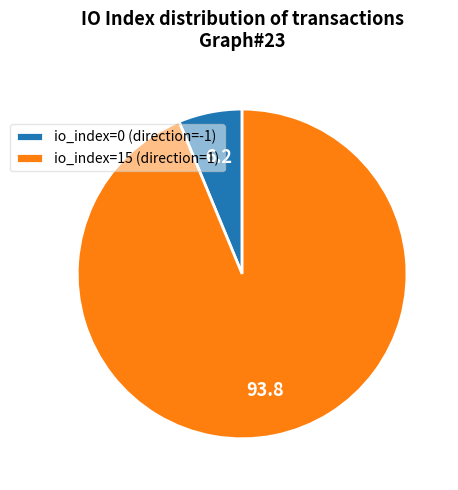

Rank the categories by value from highest to lowest.

io_index=15 (direction=1), io_index=0 (direction=-1)